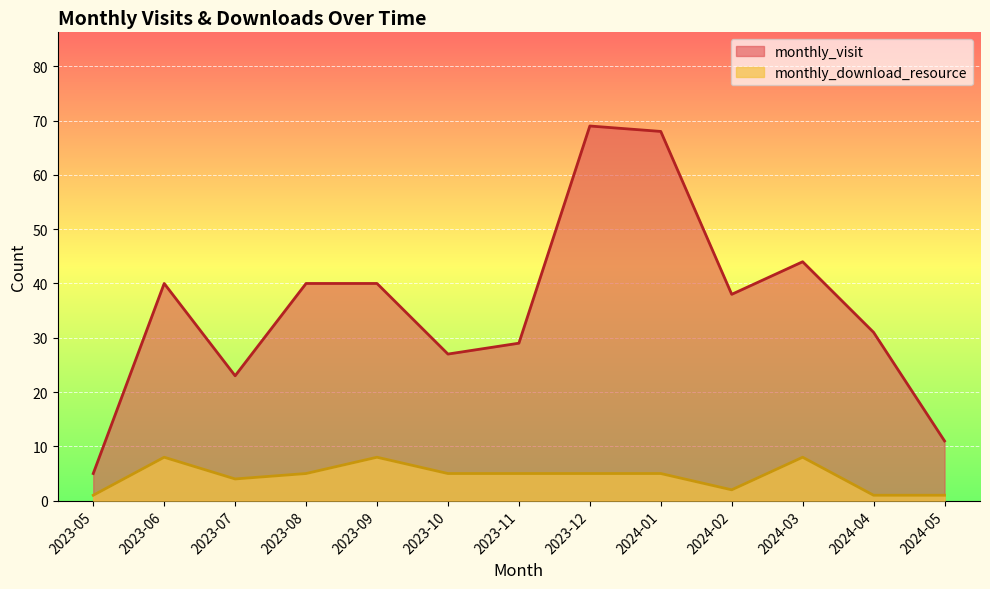

Reading left to right, extract all data points from this chart.

monthly_visit: 2023-05=5	2023-06=40	2023-07=23	2023-08=40	2023-09=40	2023-10=27	2023-11=29	2023-12=69	2024-01=68	2024-02=38	2024-03=44	2024-04=31	2024-05=11
monthly_download_resource: 2023-05=1	2023-06=8	2023-07=4	2023-08=5	2023-09=8	2023-10=5	2023-11=5	2023-12=5	2024-01=5	2024-02=2	2024-03=8	2024-04=1	2024-05=1